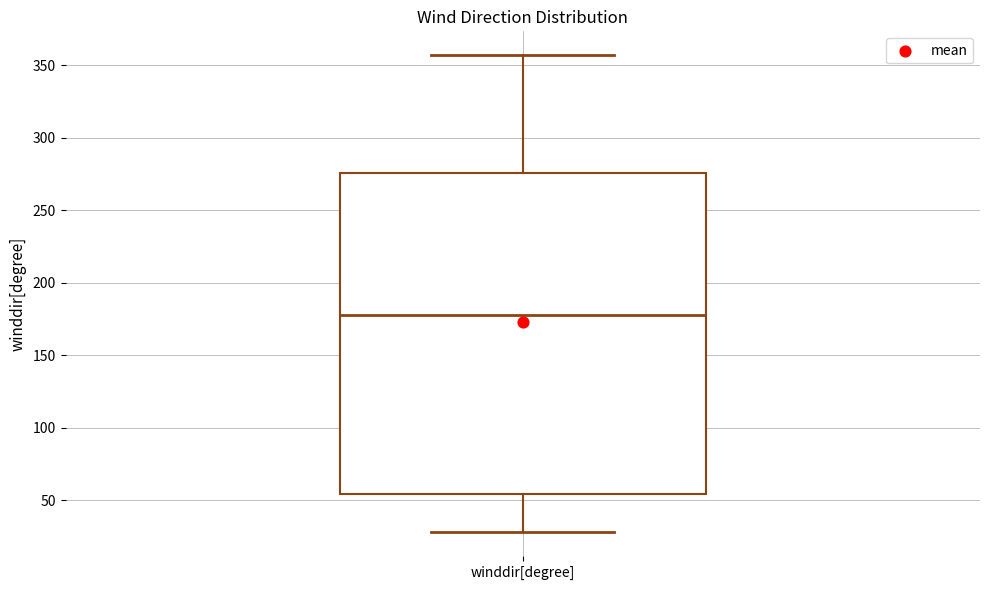

Read this box plot against the y-axis: the position of the median line, the range covered by the box, and the ends of both whiskers. The values are not printed on the chart, so give them approximately, as read against the axis.

median 180, box 55 to 275, whiskers 30 to 355